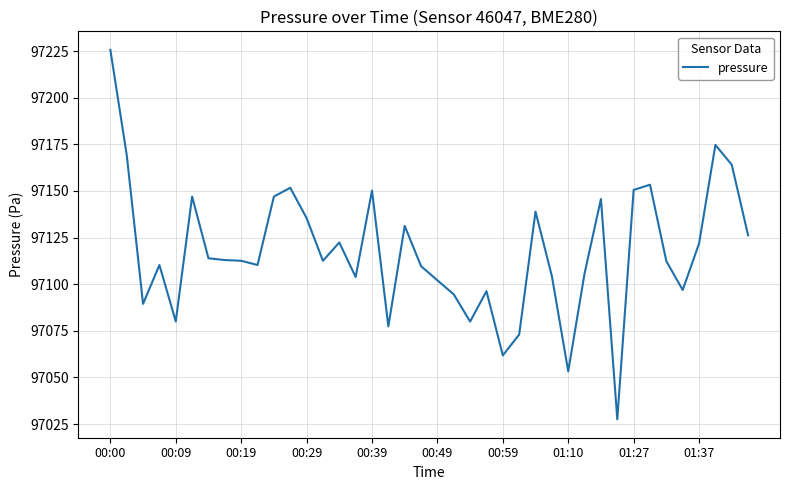

What is the maximum value shown in the chart?

97225.7